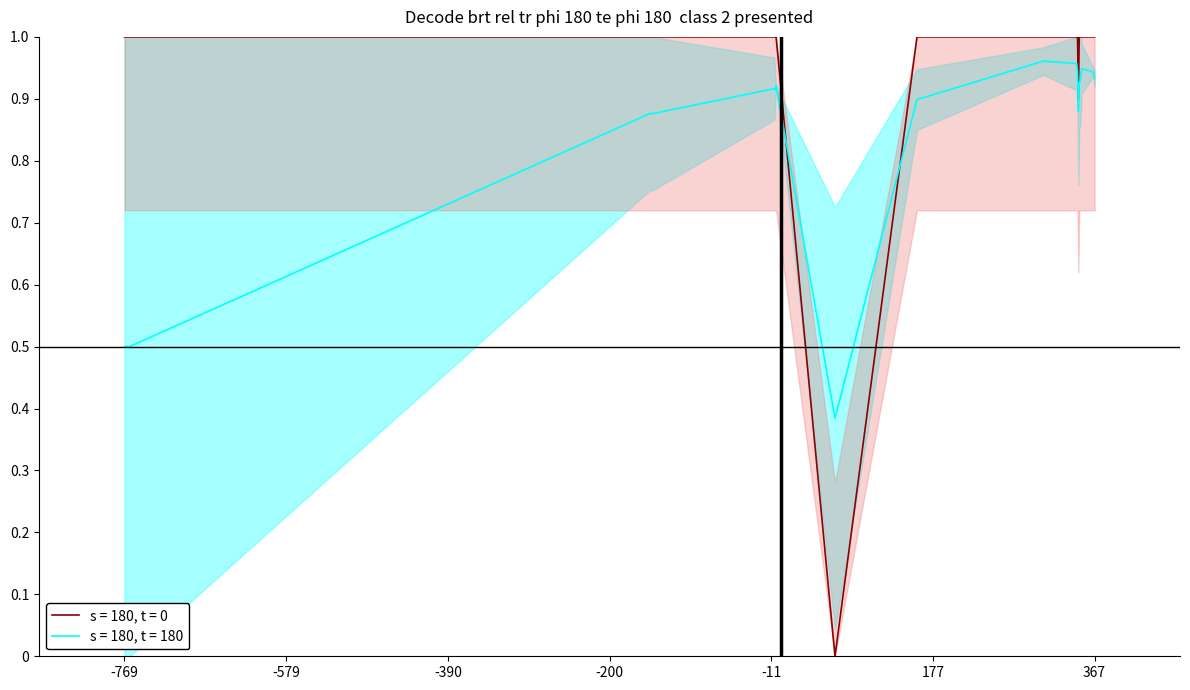

Is it true that s = 180, t = 180 equals 0.4 at 367?

False